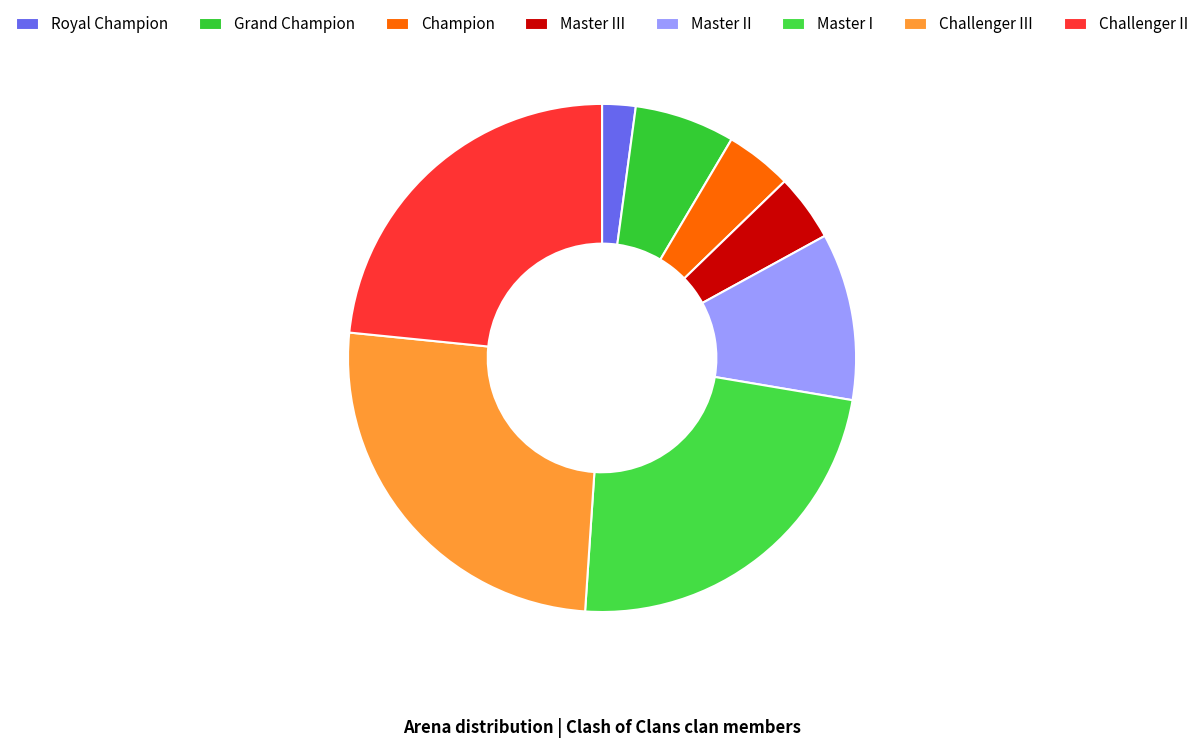

The Master III slice represents 10% of the pie. True or false?

False